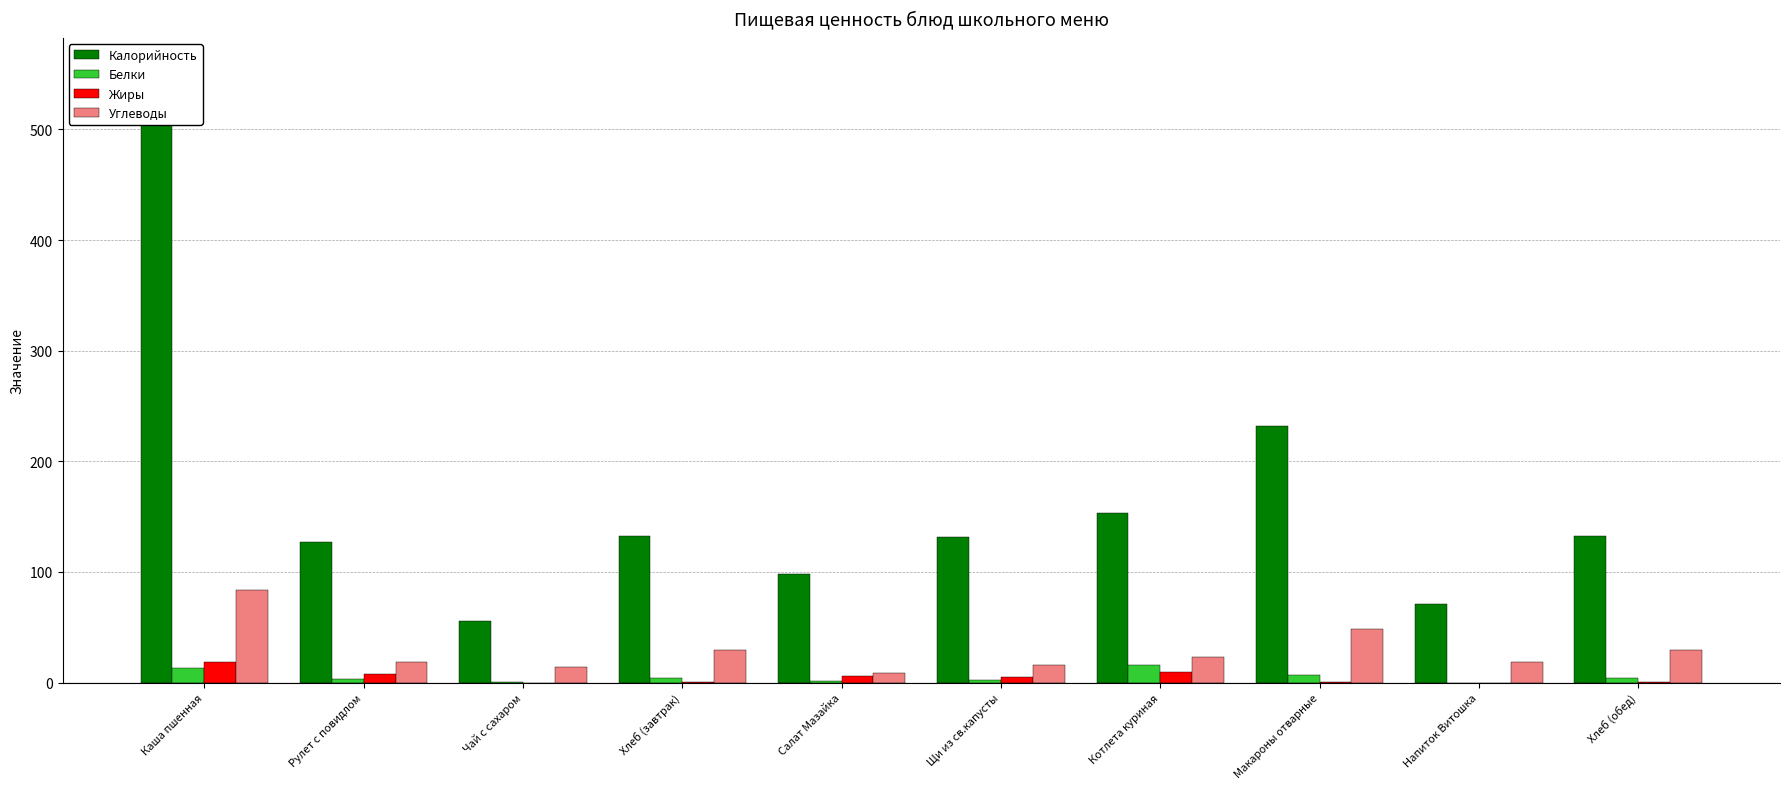

What is the label of the 3rd bar from the left?

Чай с сахаром